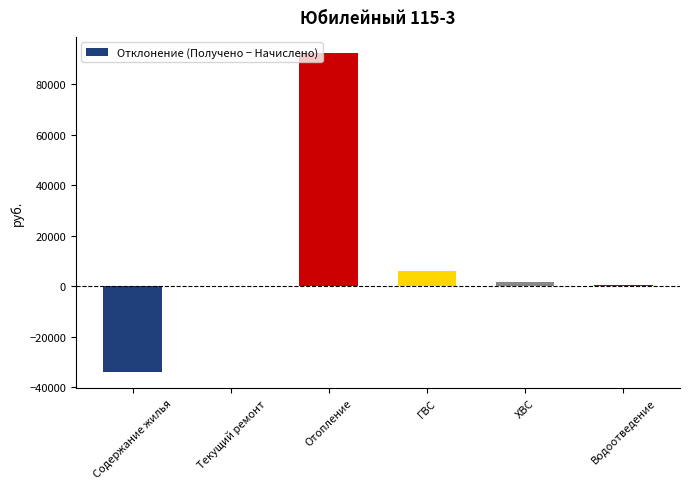

What is the ratio of the value at Отопление to the value at ГВС?

15.0